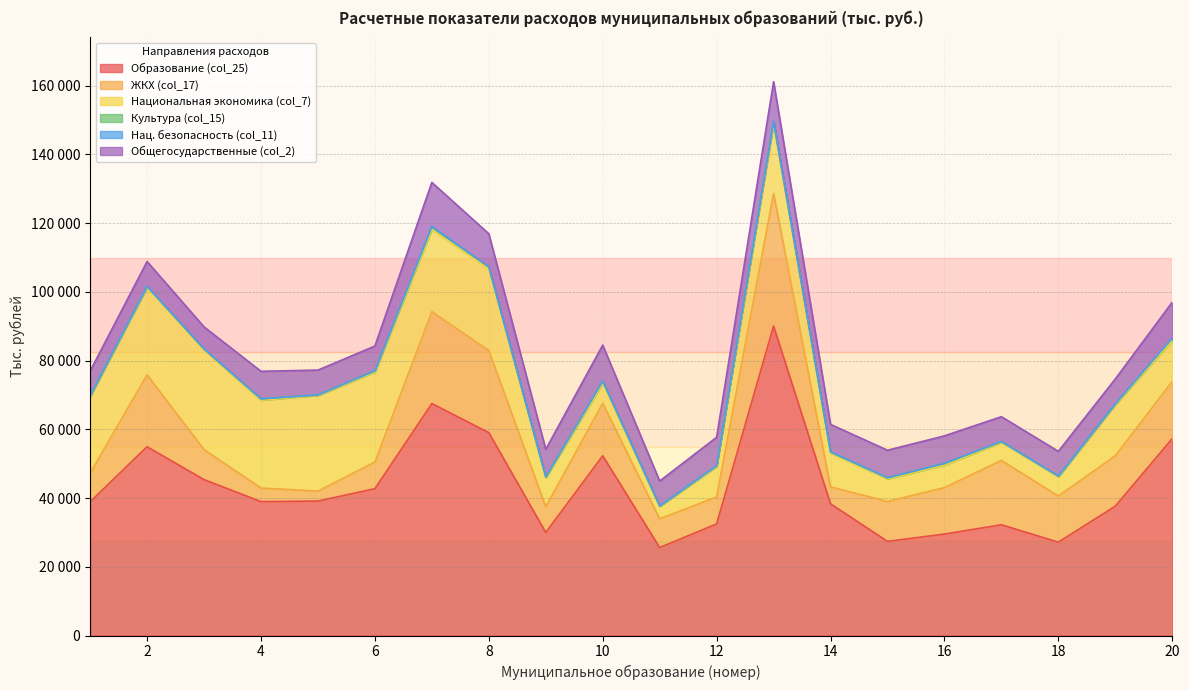

How many values in the ЖКХ (col_17) series are below 13421?

10